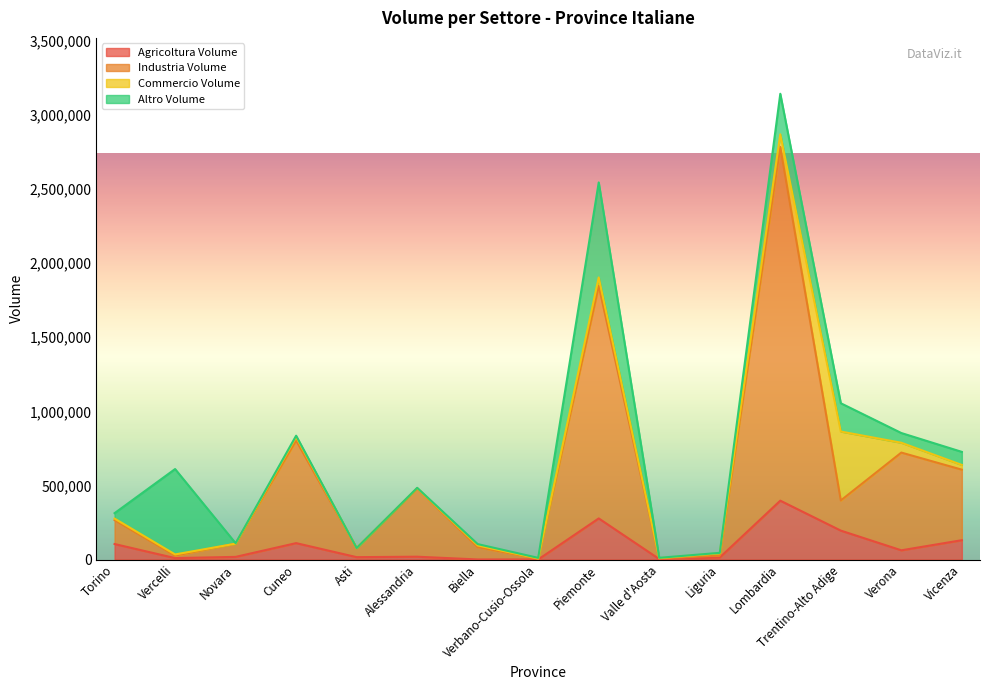

At which category is the sum across all series the highest?

Lombardia